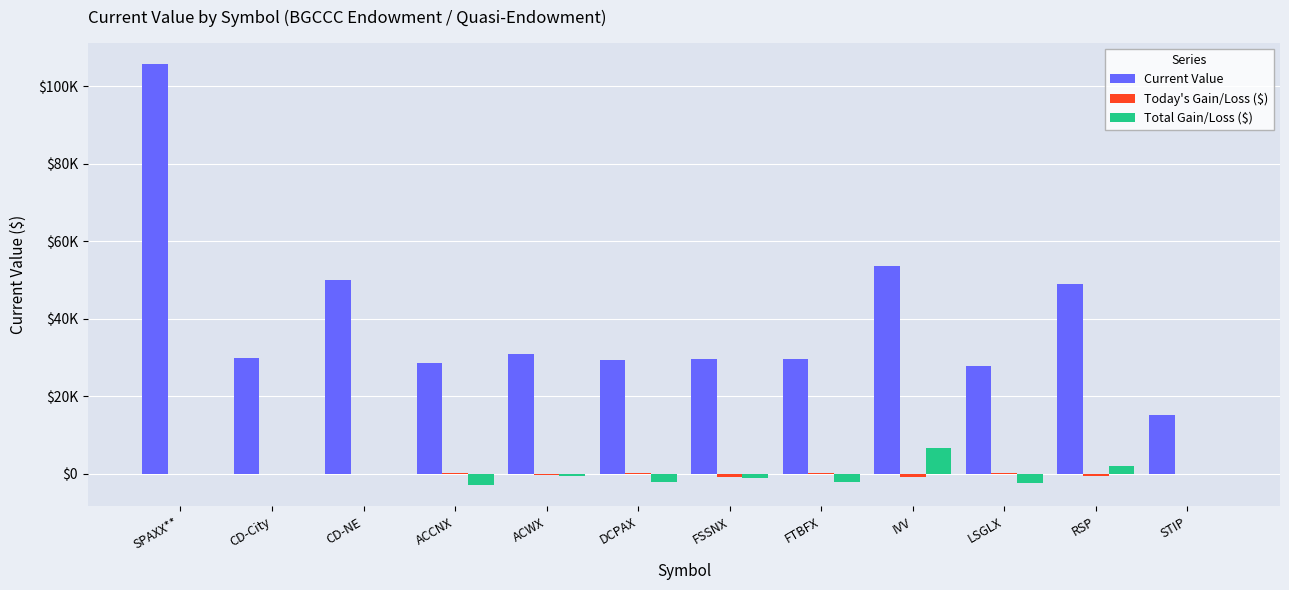

Are the bars horizontal?

No